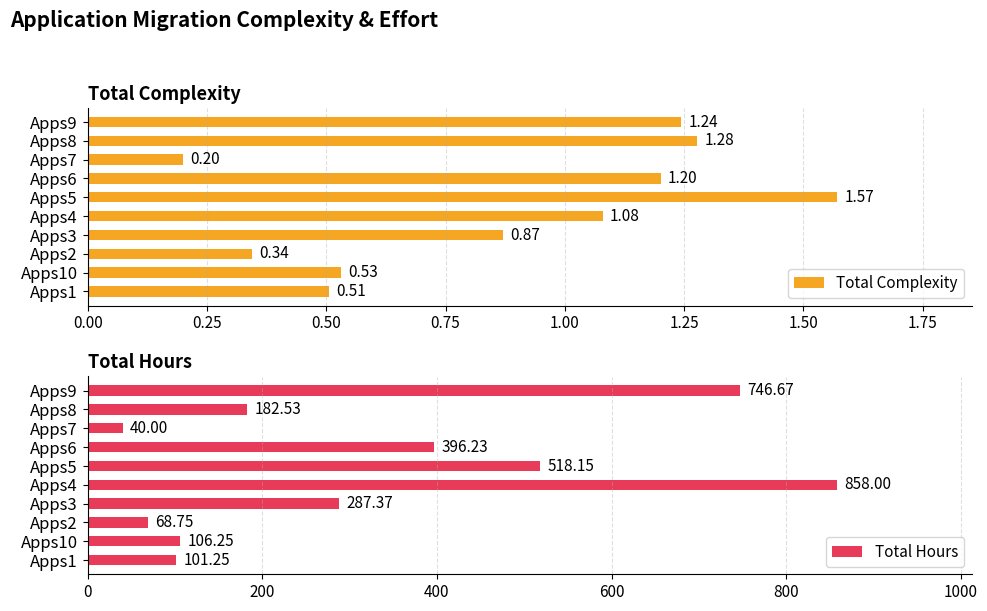

The Total Hours series shows 174.3 at Apps3. True or false?

False